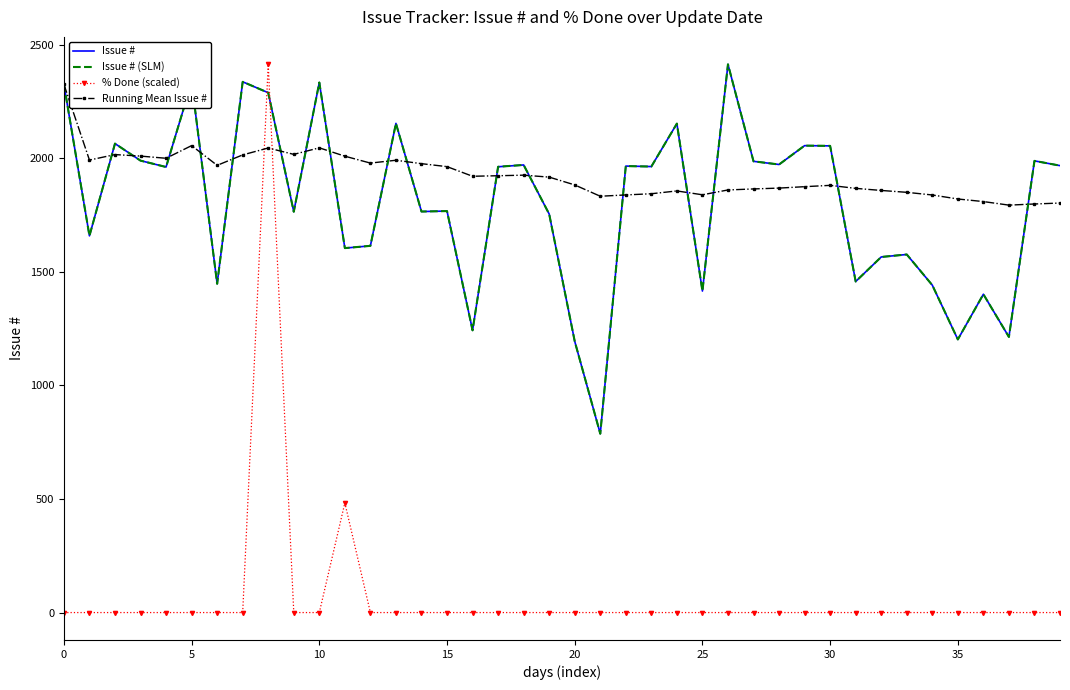

What are all the series names shown in the legend?

Issue #, Issue # (SLM), % Done (scaled), Running Mean Issue #